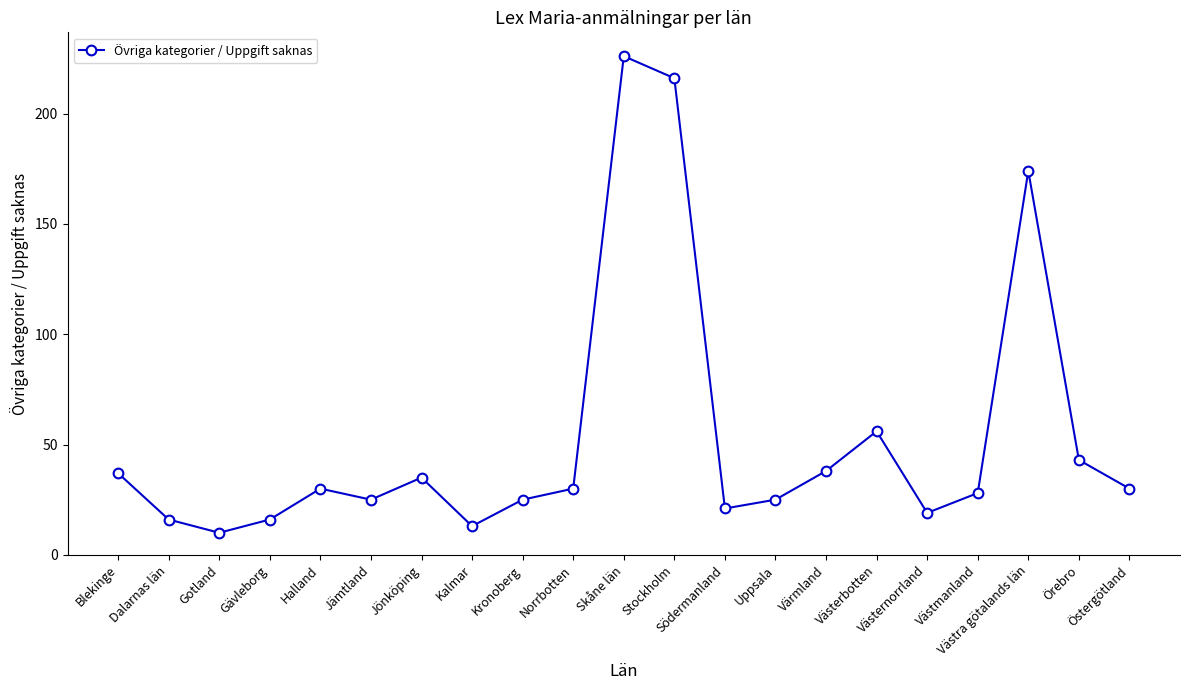

What is the approximate value at Blekinge?

37